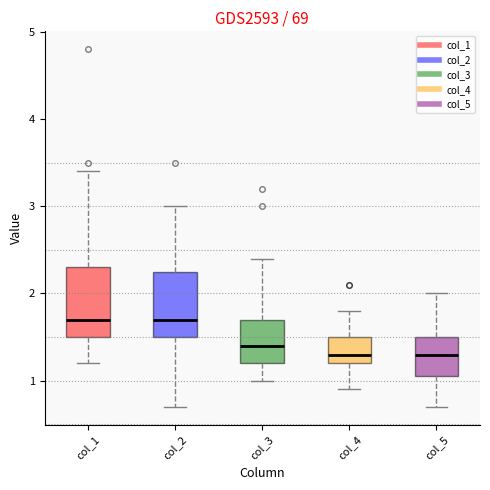

Reading left to right, read every box against the y-axis: the position of its median line, the range the box covers, and the ends of its whiskers. The values are not printed on the chart, so give them approximately, as read against the axis.

col_1: median 1.7, box 1.5 to 2.3, whiskers 1.2 to 3.4
col_2: median 1.7, box 1.5 to 2.3, whiskers 0.7 to 3.0
col_3: median 1.4, box 1.2 to 1.7, whiskers 1.0 to 2.4
col_4: median 1.3, box 1.2 to 1.5, whiskers 0.9 to 1.8
col_5: median 1.3, box 1.1 to 1.5, whiskers 0.7 to 2.0